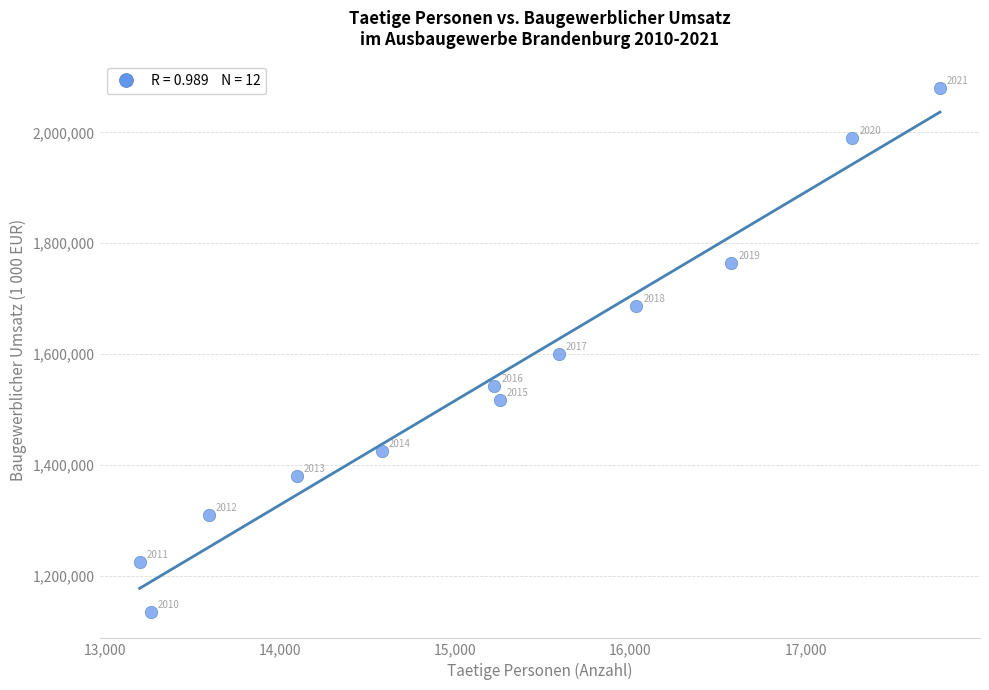

What is the average X value?

15204